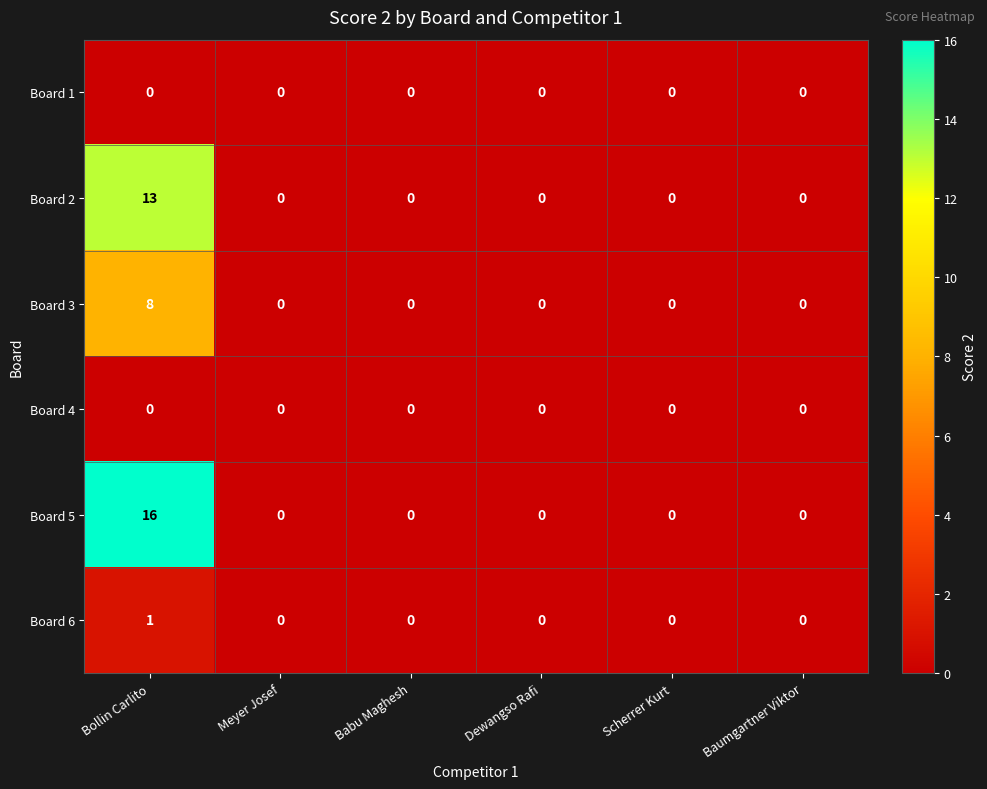

Which series has the largest total across all categories?

Board 5